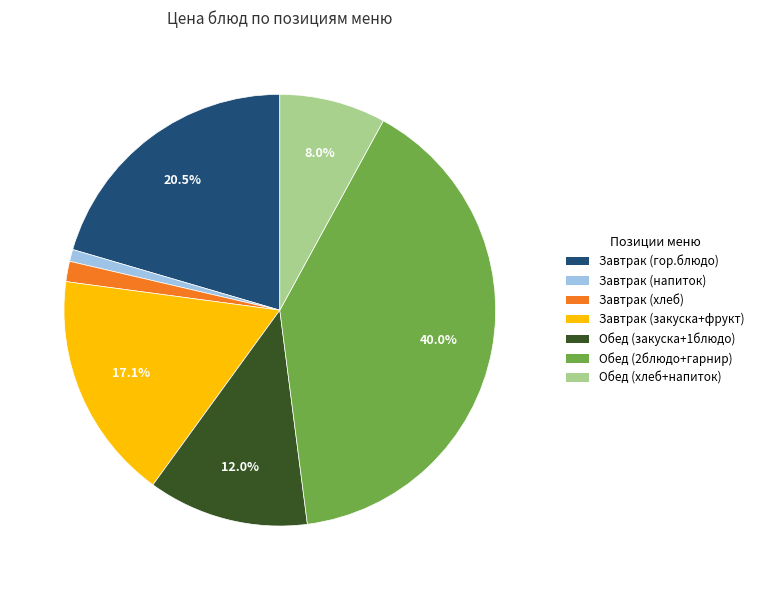

Does Обед (закуска+1блюдо) account for over 50% of the chart?

No